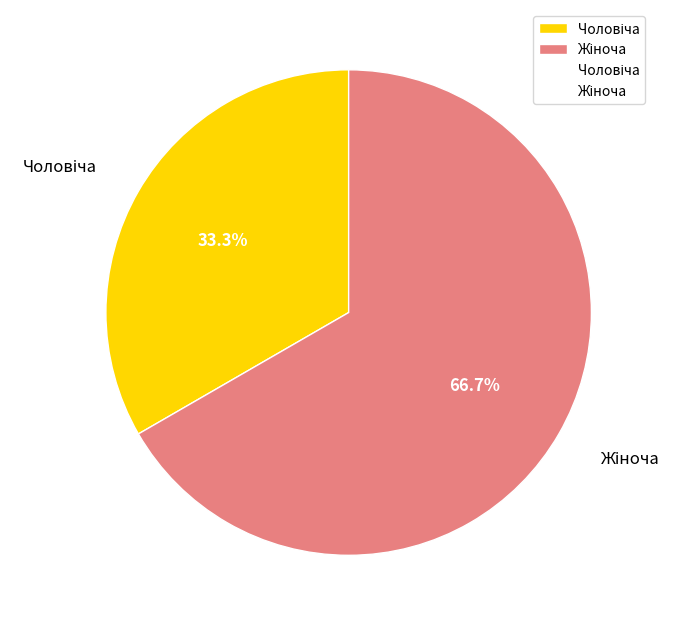

Is there a majority slice in this chart?

Yes